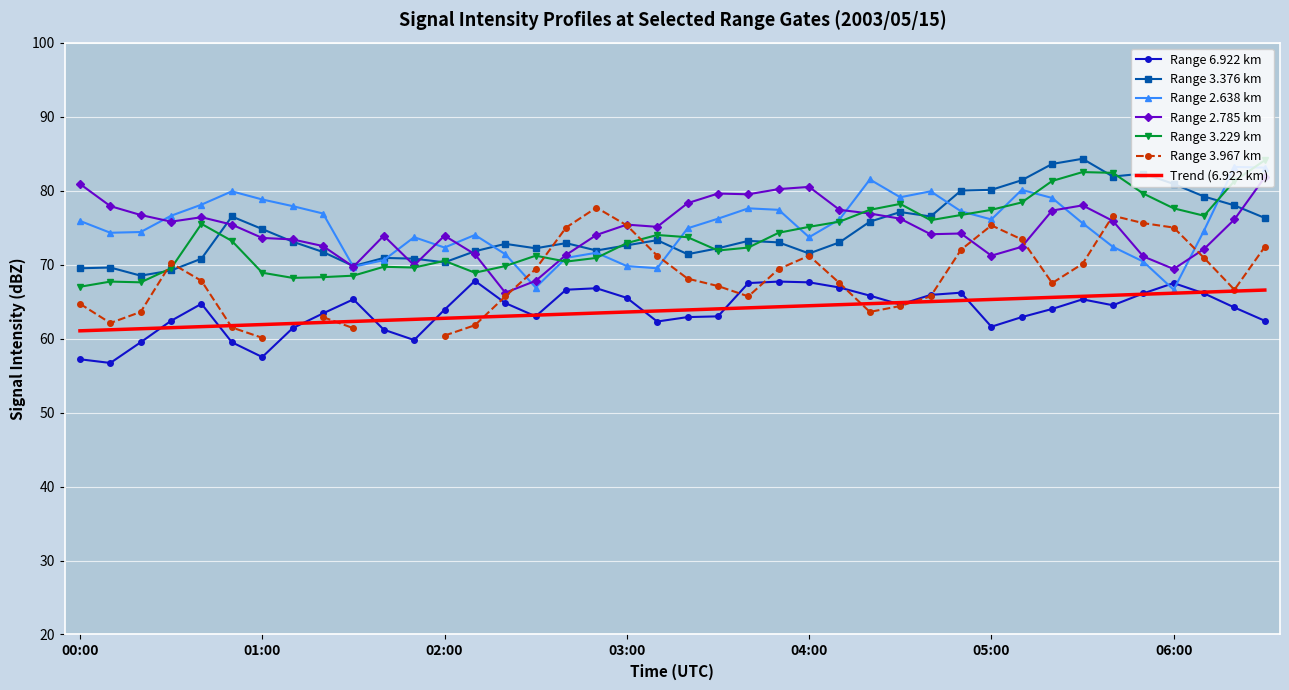

How many values in the 2.638 series exceed 75?

21